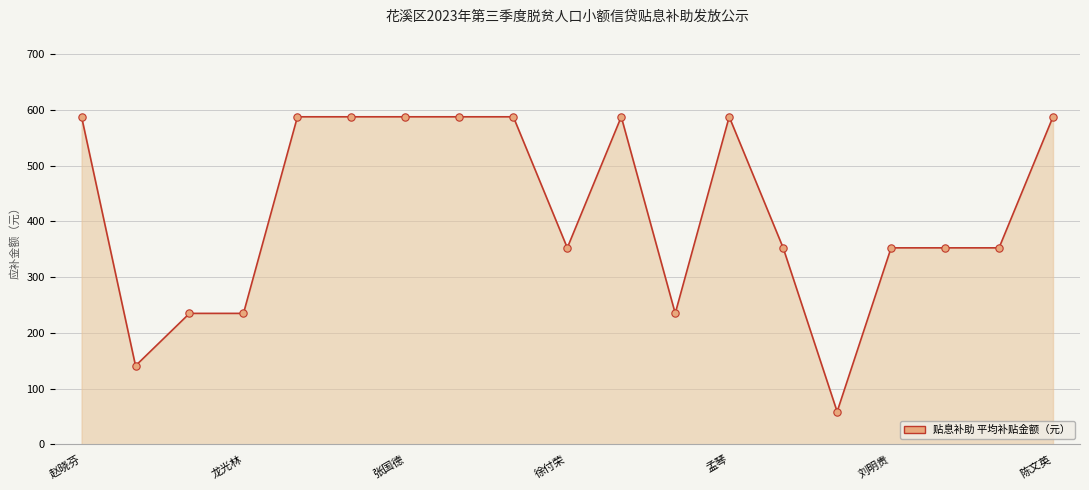

What is the smallest value displayed?

58.8